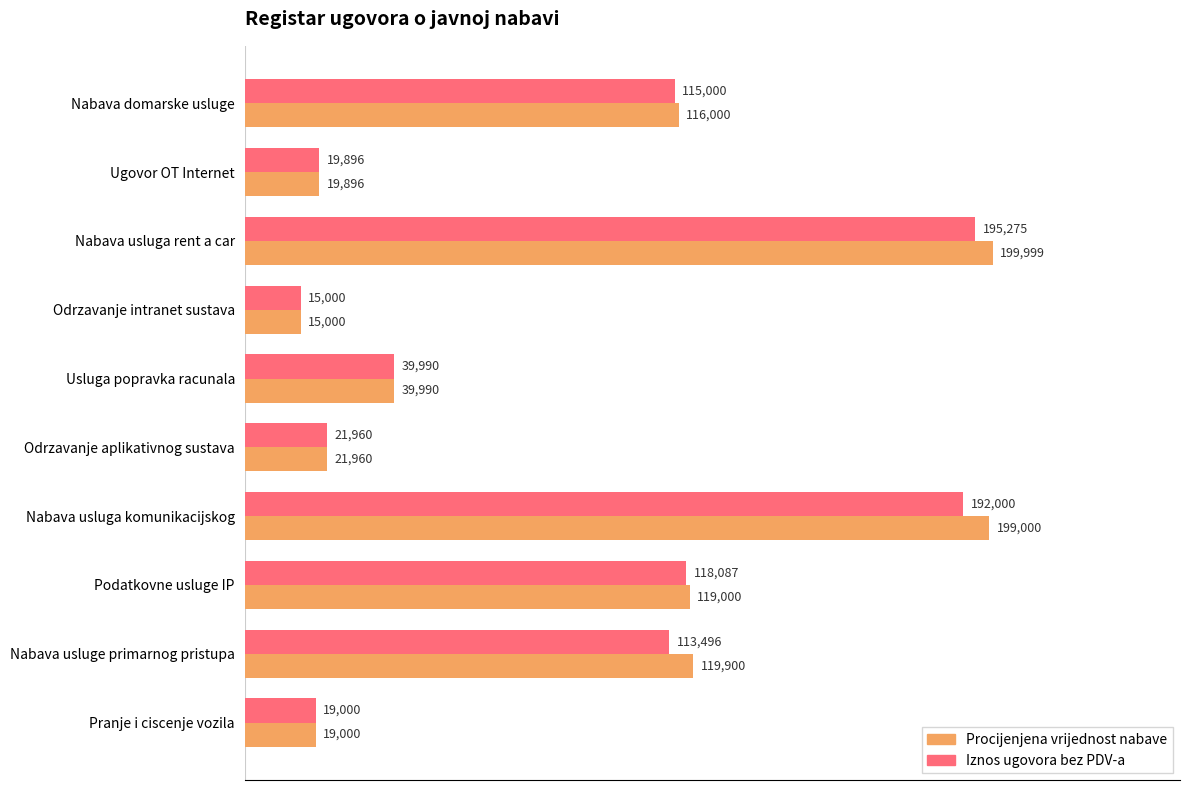

The value of Iznos ugovora bez PDV-a at Ugovor OT Internet is 19896. True or false?

True